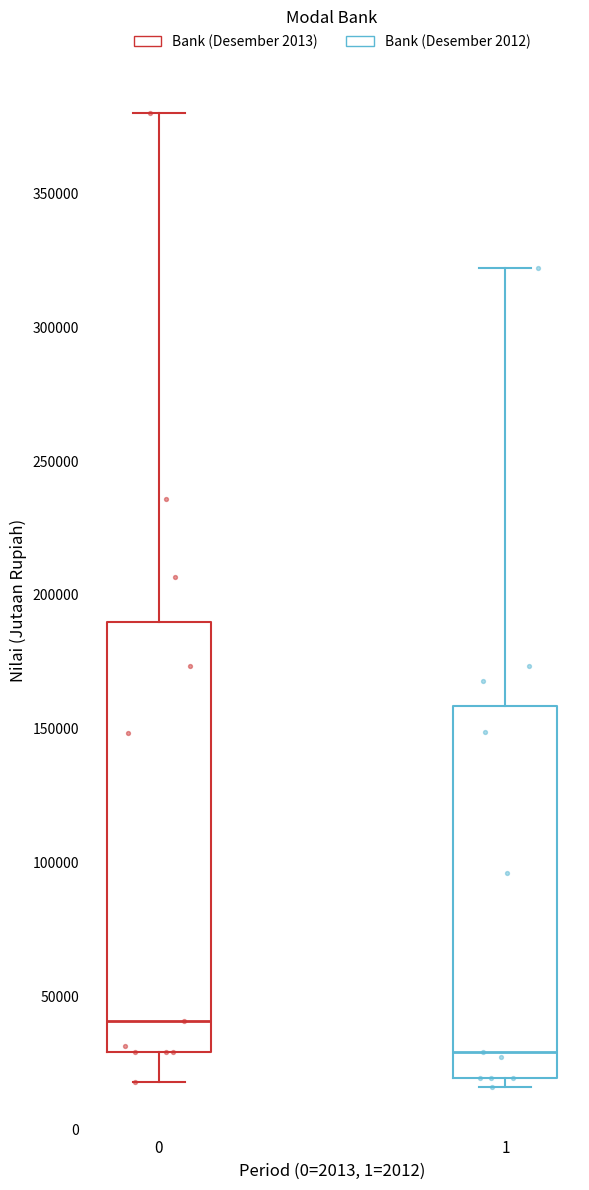

Which box's median line is the lowest?

1